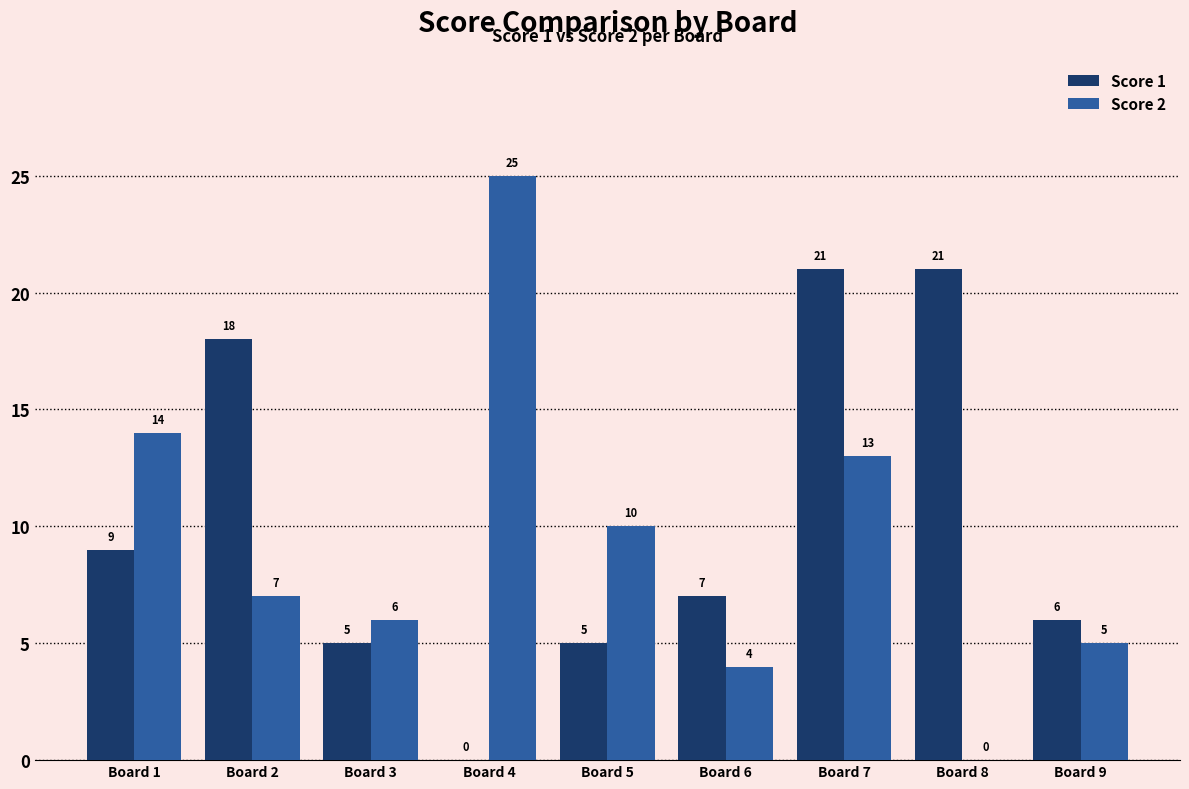

How many positive values does the Score 2 series have?

8